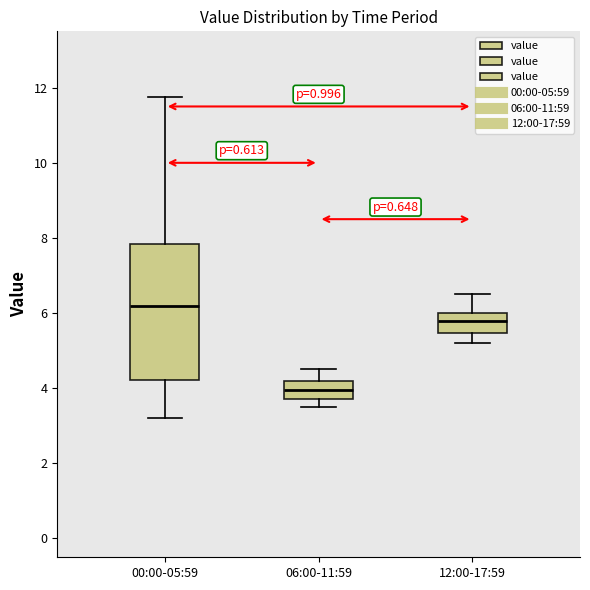

Which box is the tallest, from its lower edge to its upper edge?

00:00-05:59